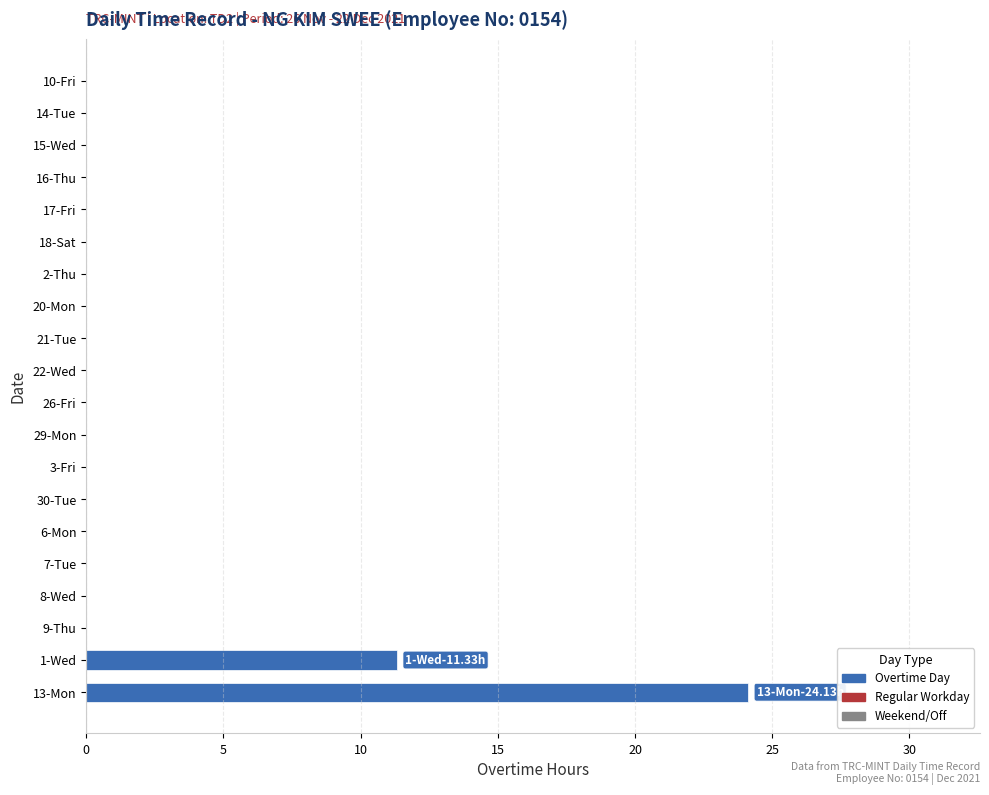

Which has a higher value, 2-Thu or 13-Mon?

13-Mon